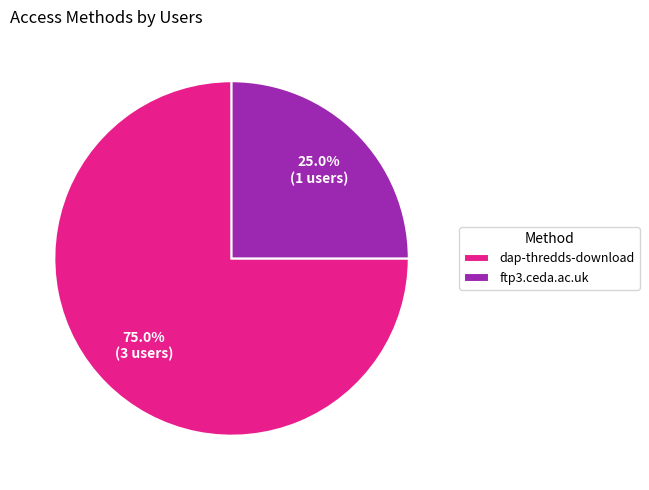

What percentage is the dap-thredds-download slice, to the nearest percent?

75%